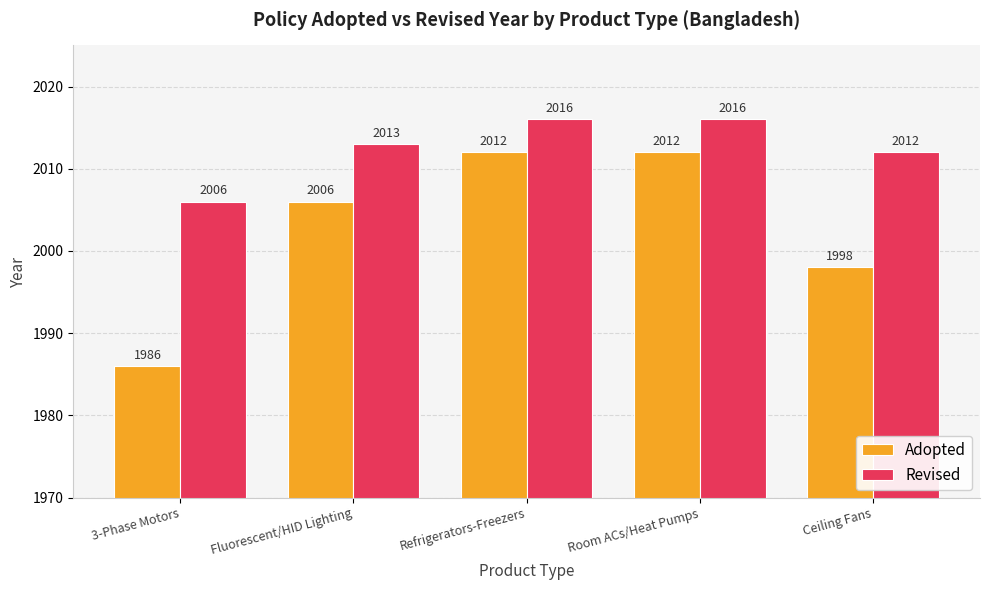

At which category does the chart reach its minimum across all series?

3-Phase Motors